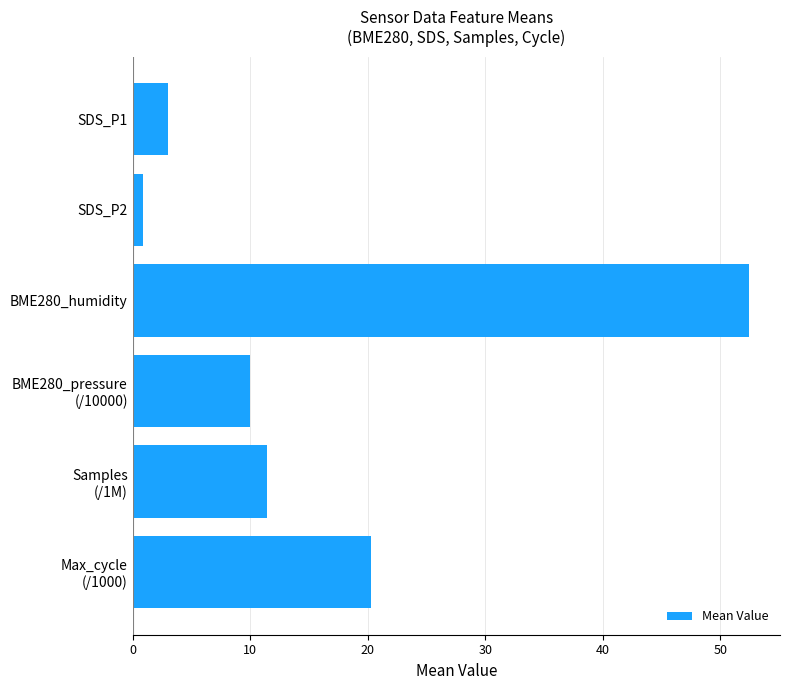

What is the sum of all values?

98.1